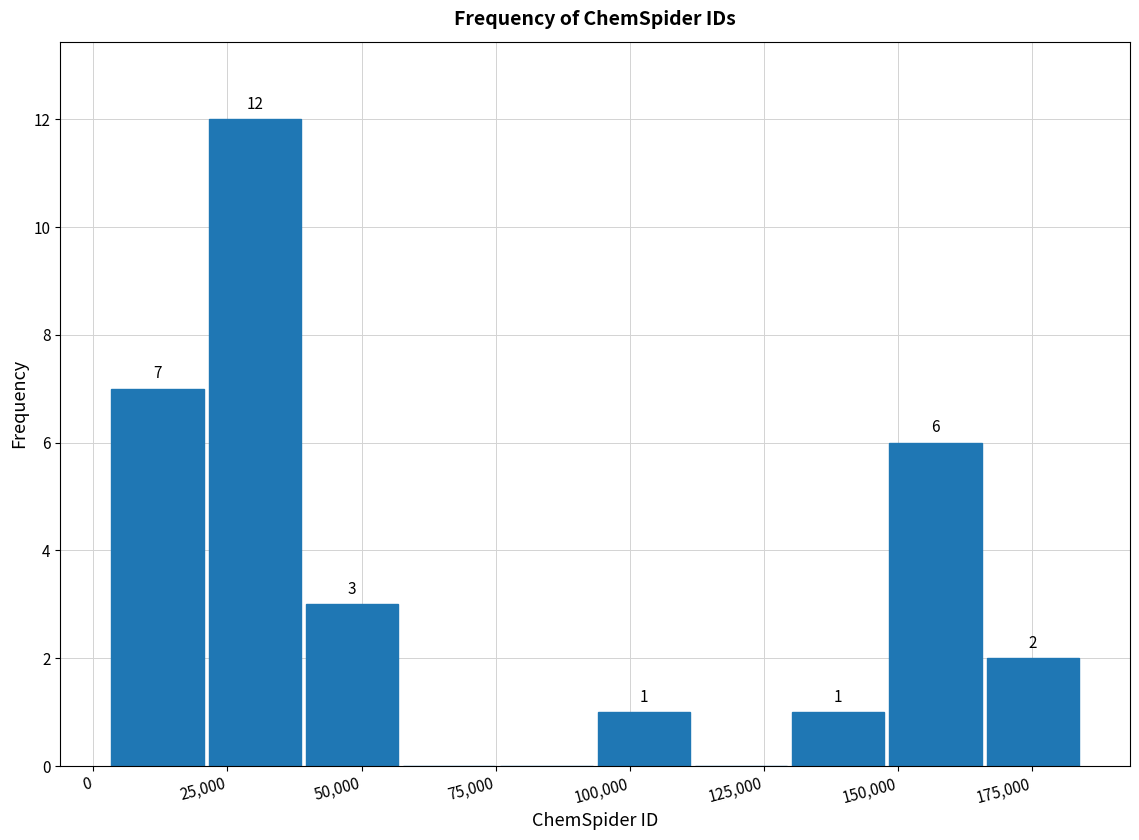

Read against the x-axis, roughly where is the centre of the tallest bar?

30000